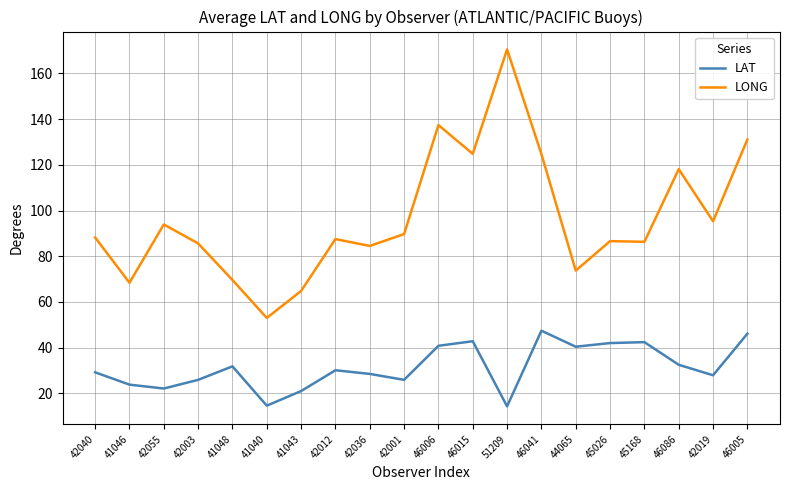

Where is the first local minimum for LAT?

42055